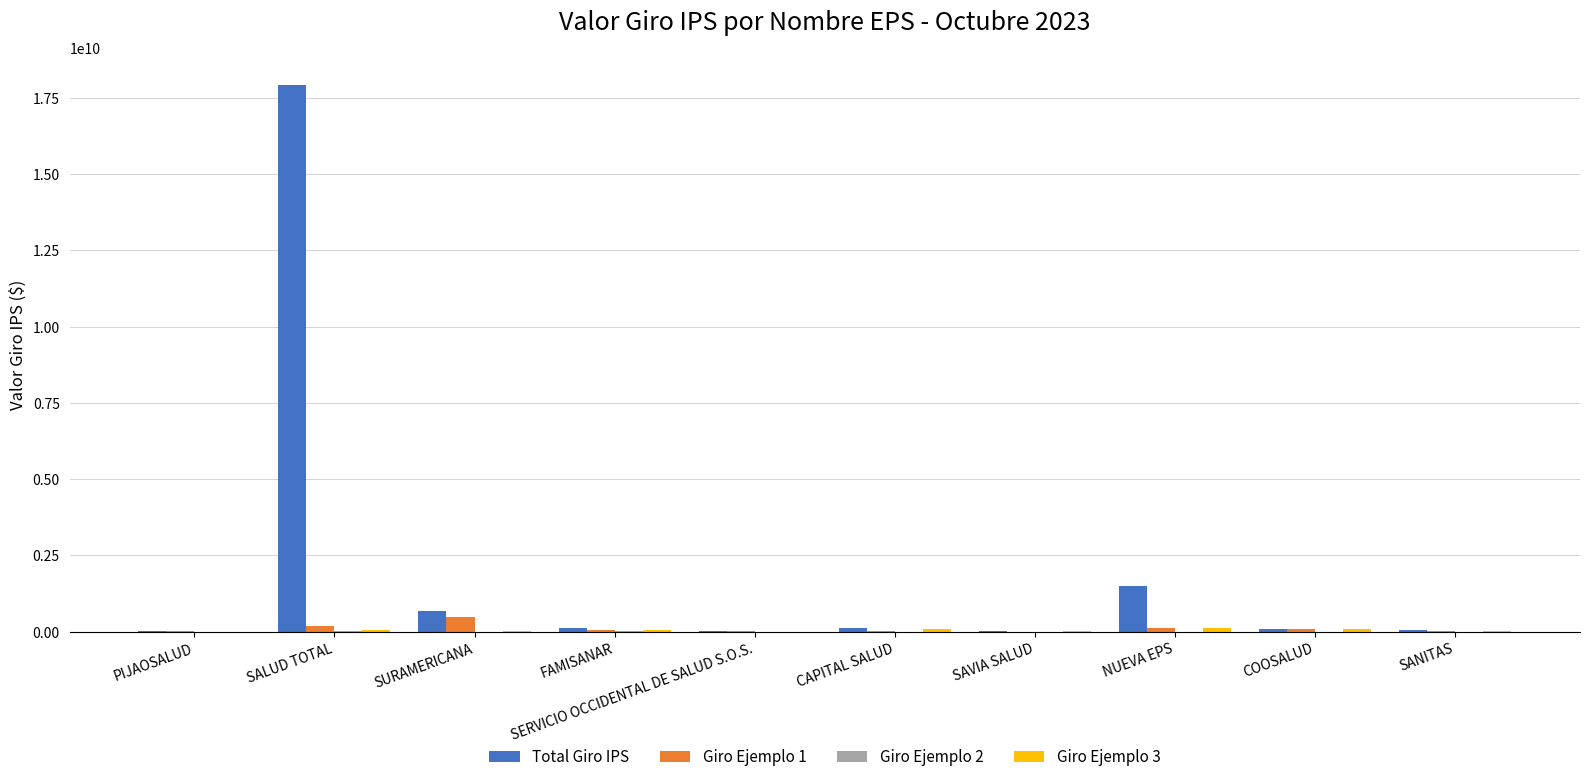

Which series changed the most between SURAMERICANA and FAMISANAR?

Total Giro IPS